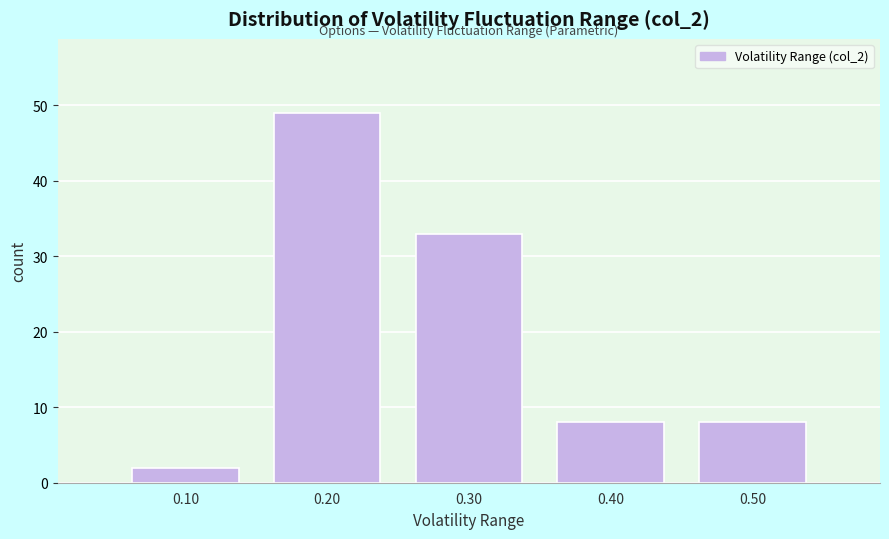

Reading left to right, list every bar in this chart as the range it spans on the x-axis followed by its height. The values are not printed on the chart, so give them approximately, as read against the axis.

0.05 to 0.15: 2
0.15 to 0.25: 49
0.25 to 0.35: 33
0.35 to 0.45: 8
0.45 to 0.55: 8